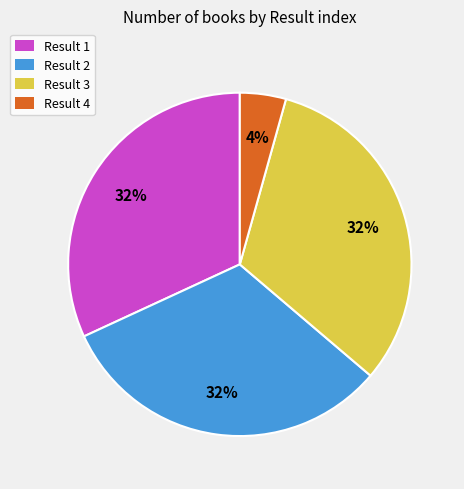

What is the smallest slice in the pie chart?

Result 4